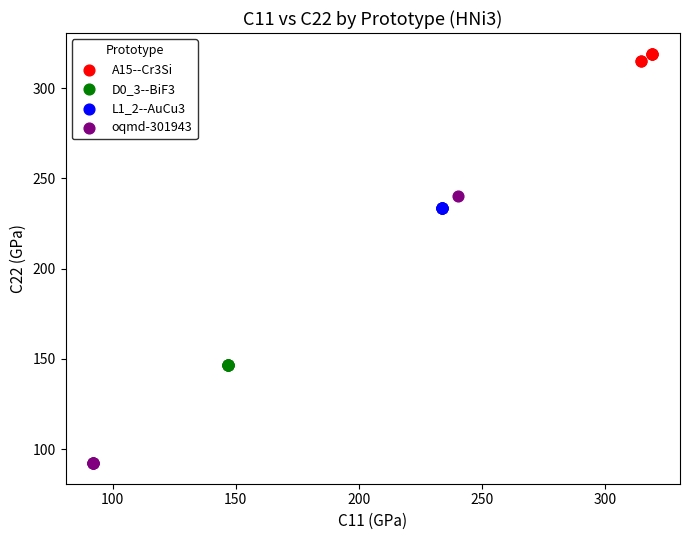

Which series contains the highest Y value?

A15--Cr3Si